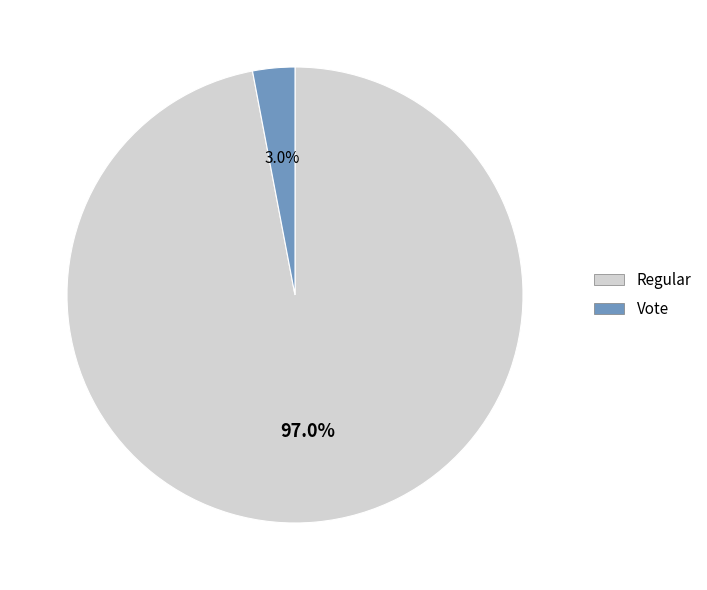

Between Vote and Regular, which is larger?

Regular